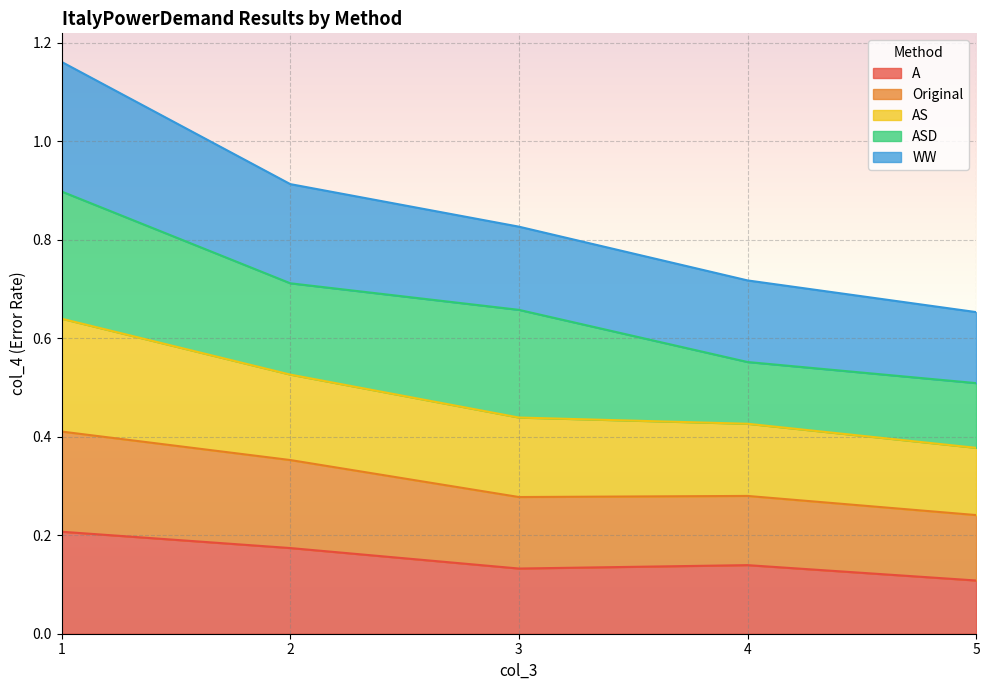

What is the total value across all series at 2?

0.9